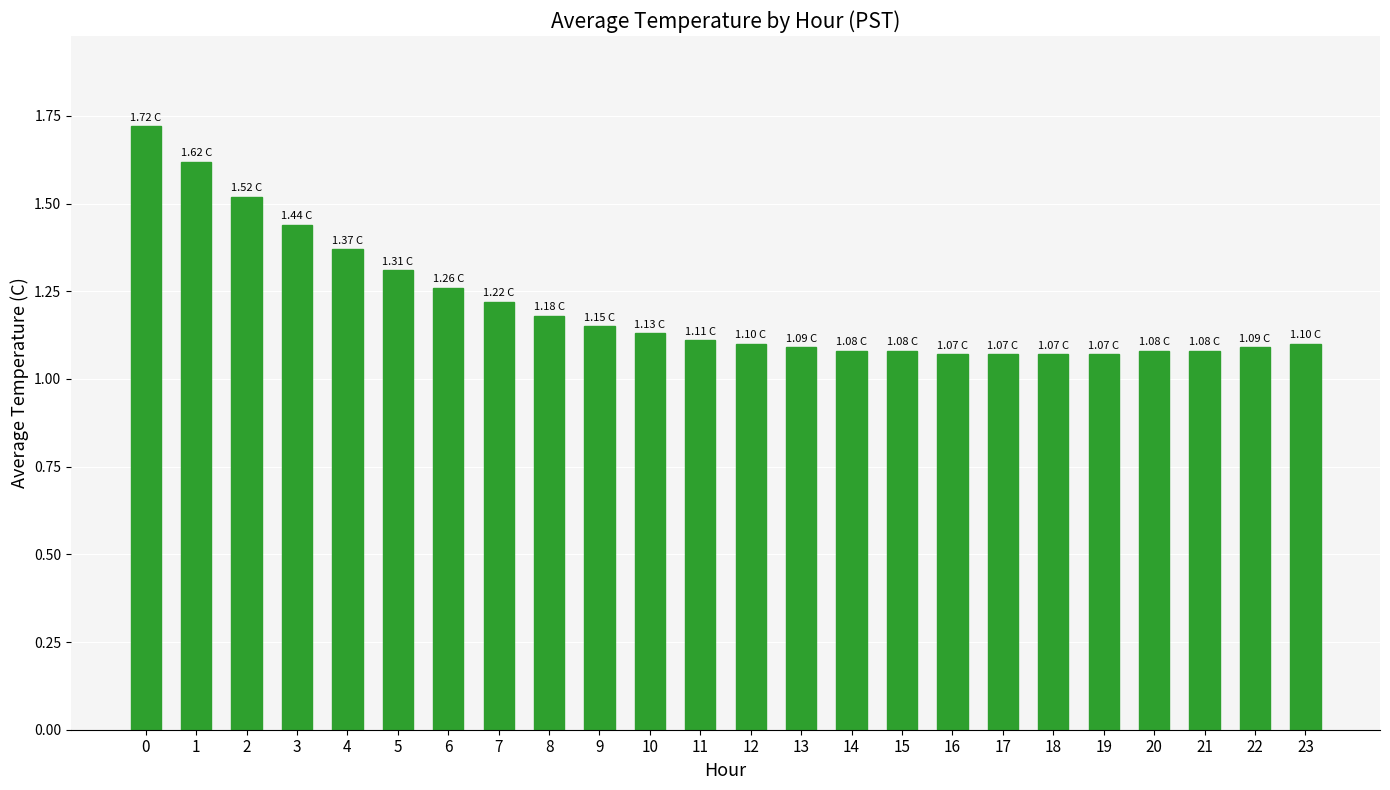

Count the number of categories in the chart.

24